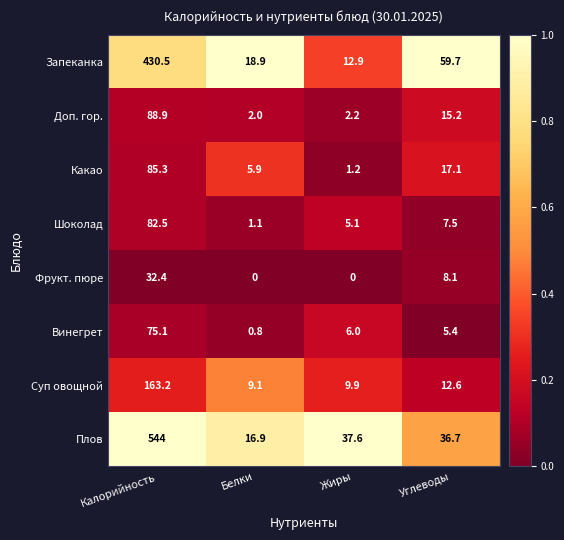

At which category is the sum across all series the highest?

Калорийность